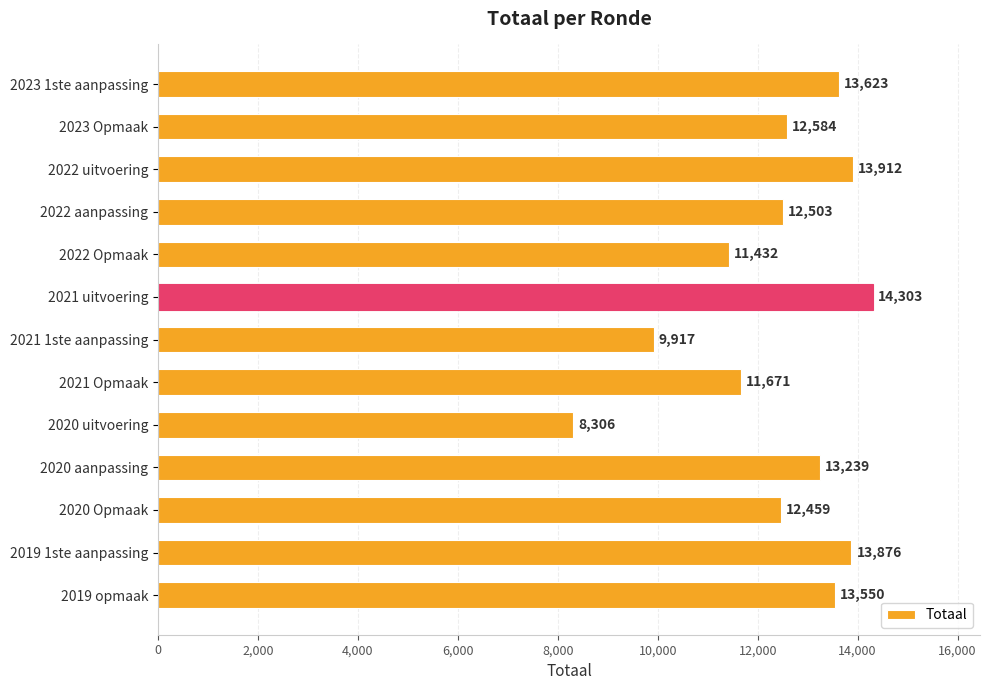

What is the value of the 9th bar from the top?

8306